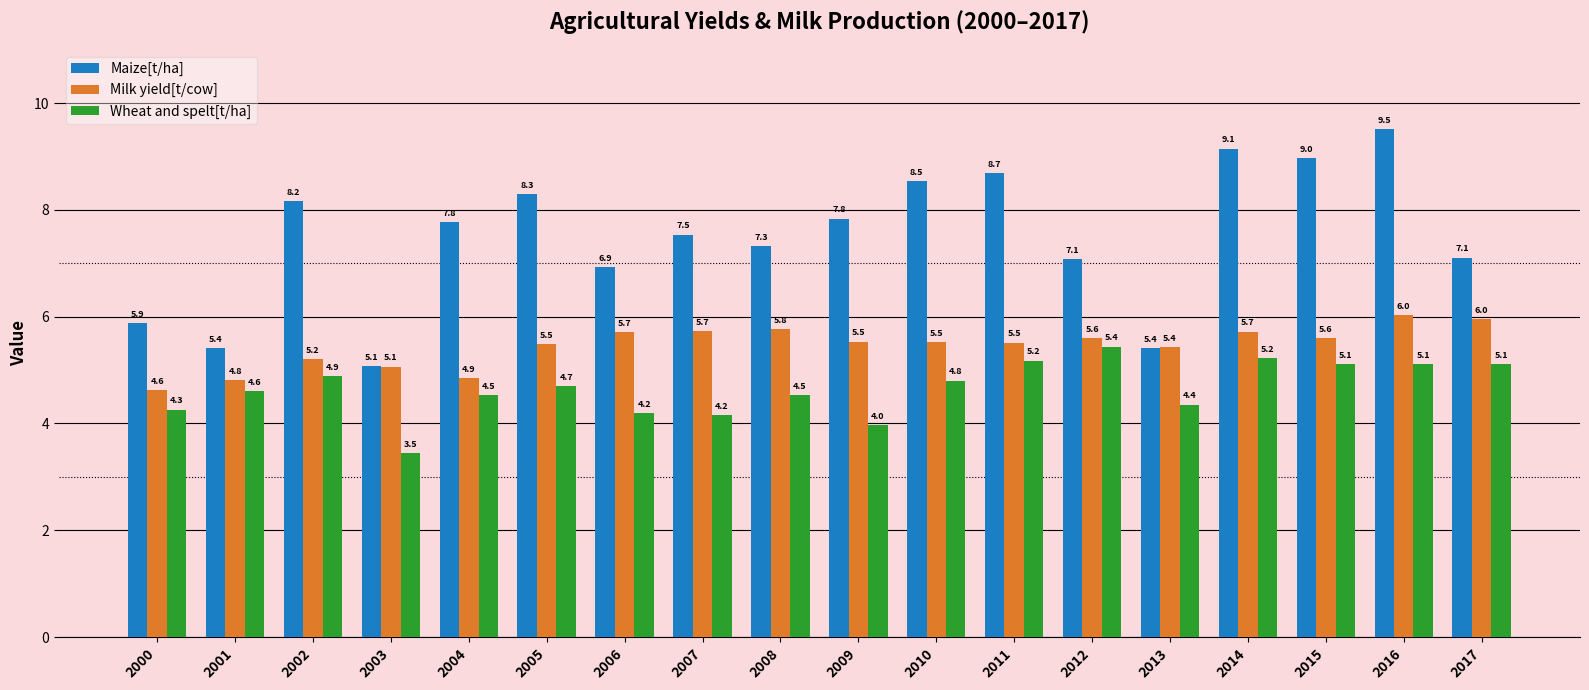

What is the value of the Milk yield[t/cow] bar at the 13th from the left?

5.6